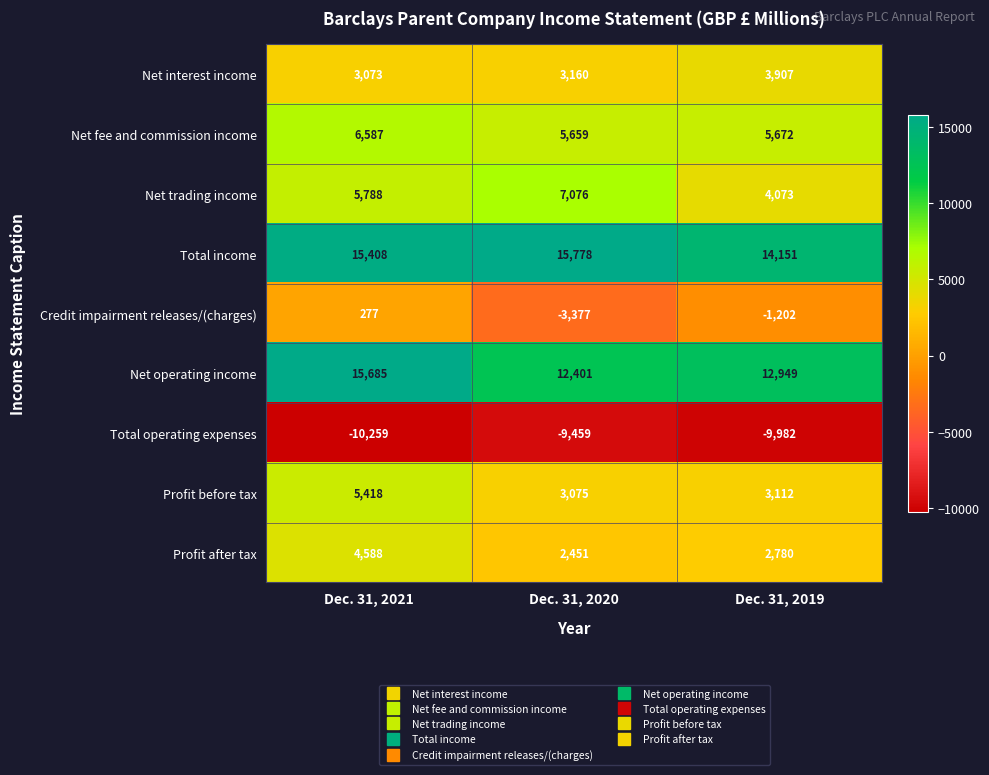

Rank the series by their maximum value, from lowest to highest.

Total operating expenses, Credit impairment releases/(charges), Net interest income, Profit after tax, Profit before tax, Net fee and commission income, Net trading income, Net operating income, Total income